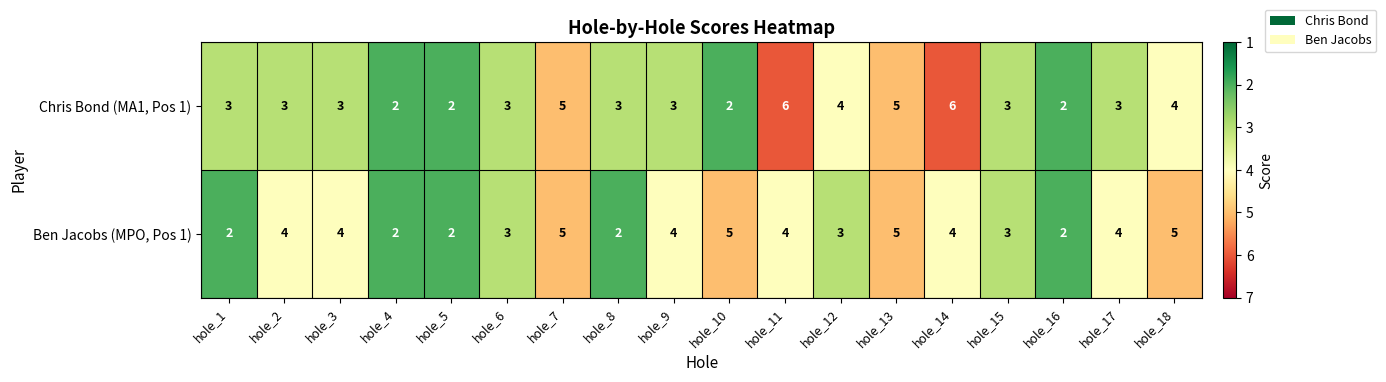

The Ben Jacobs (MPO, Pos 1) series shows 7 at hole_17. True or false?

False